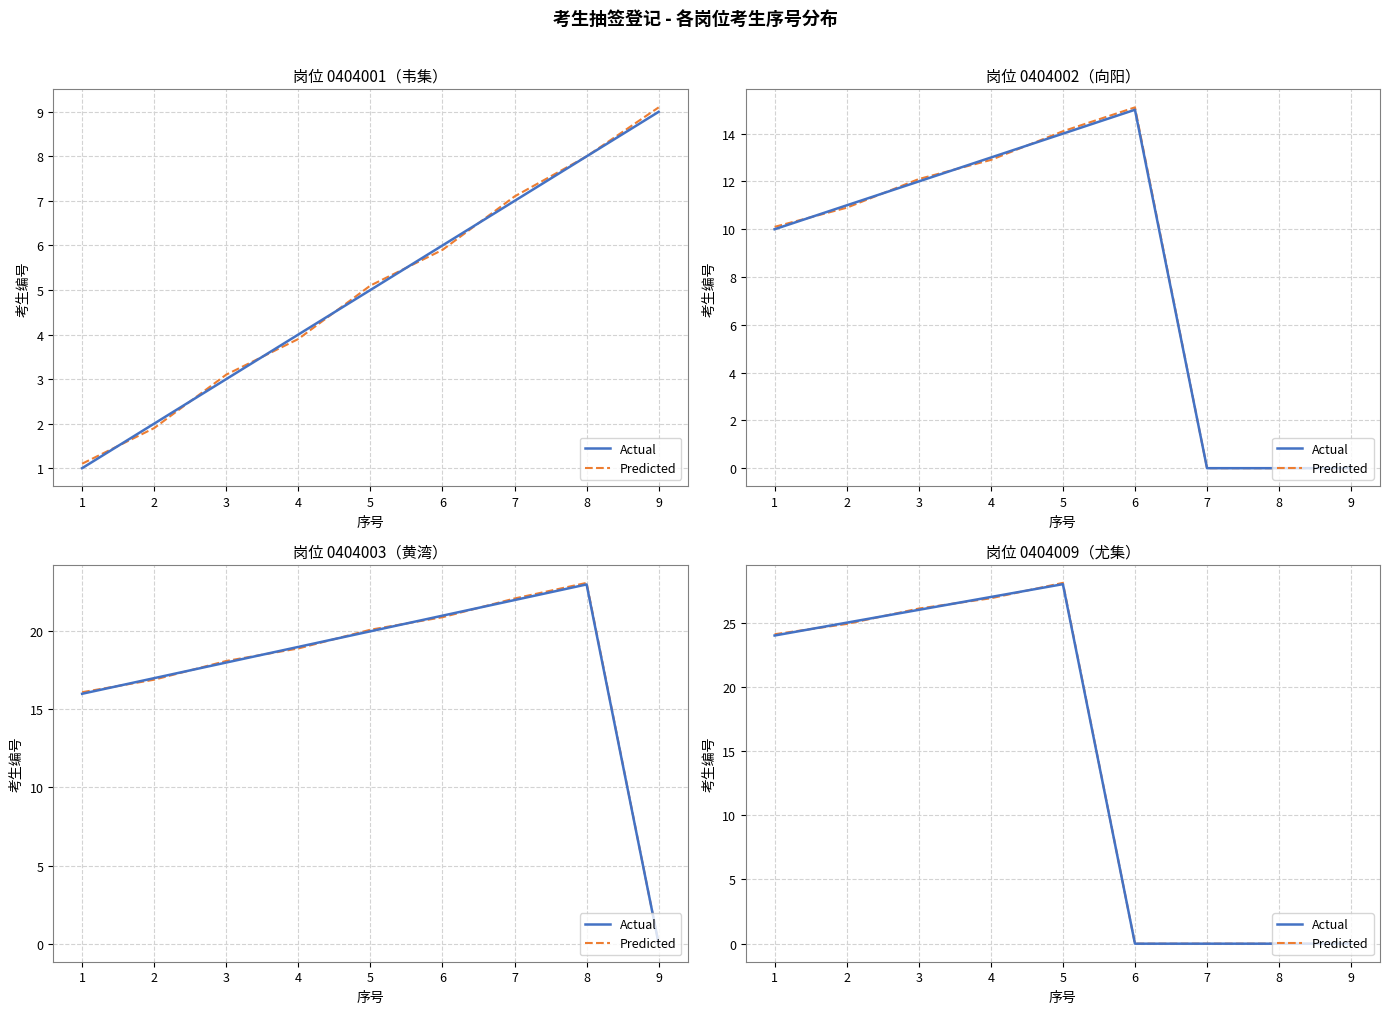

How many interior local peaks does the Actual series have?

1